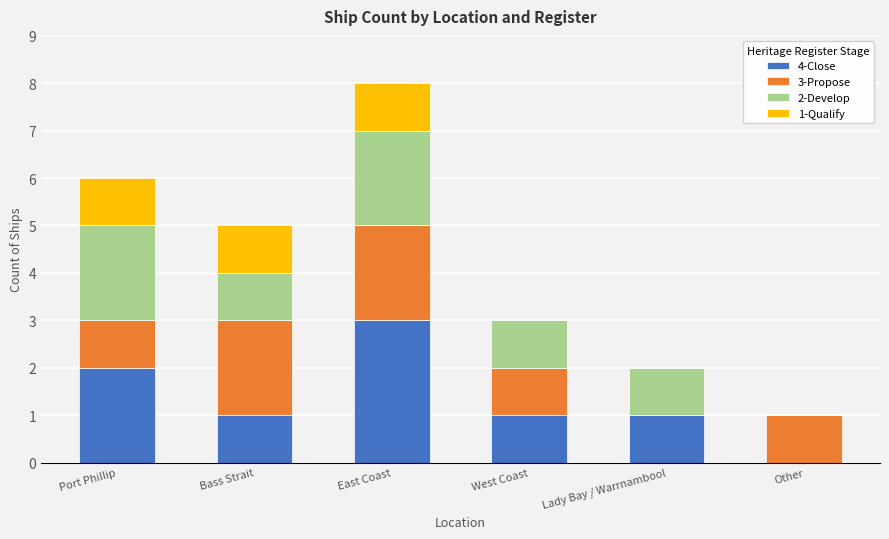

What is the maximum value for 4-Close?

3